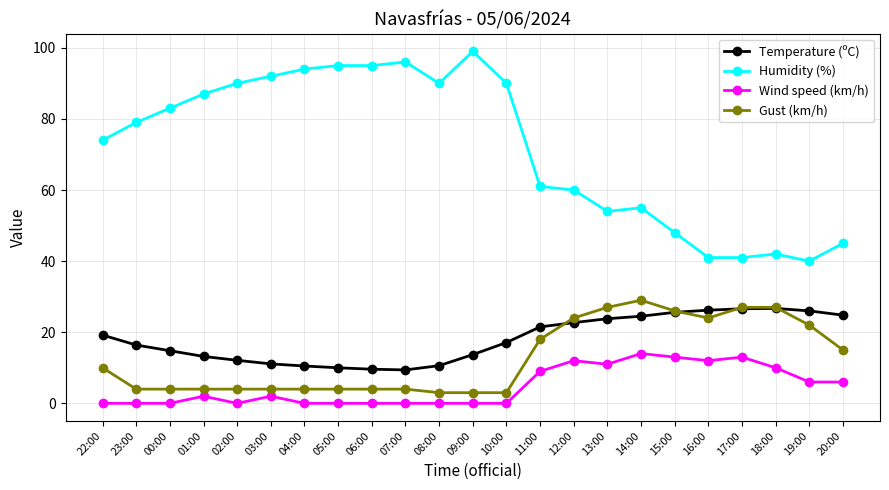

What is the difference between the Wind speed (km/h) values at 07:00 and 11:00?

9.0